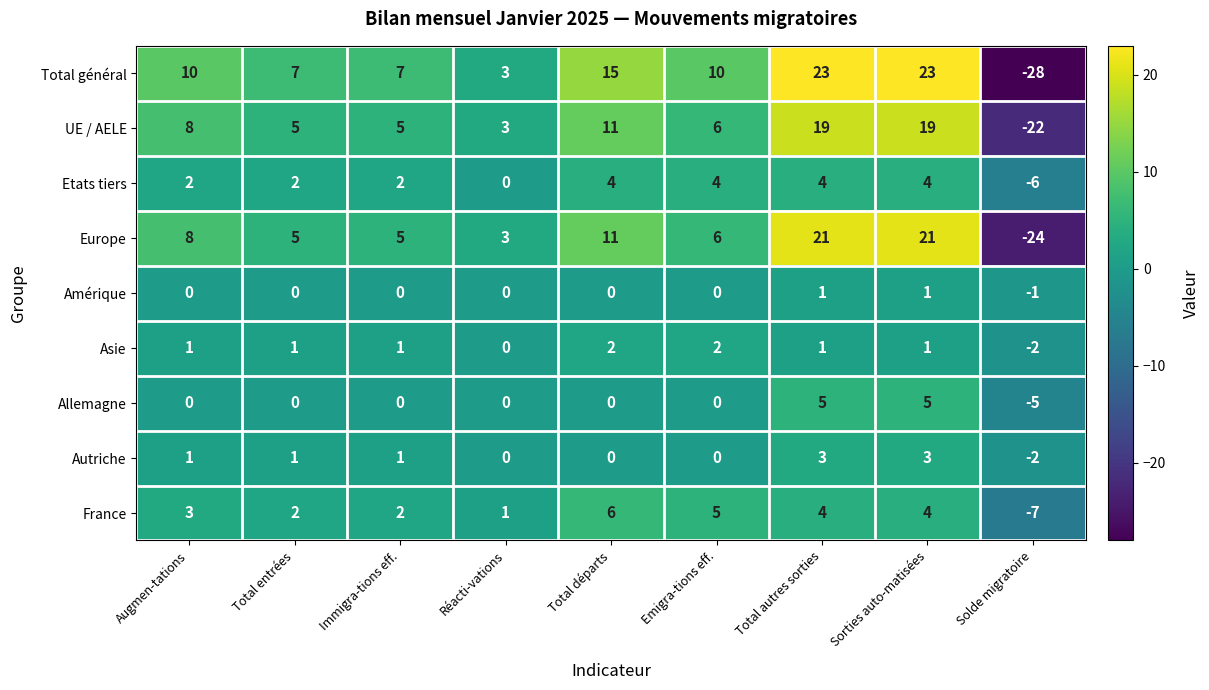

Between Total départs and Solde migratoire, which series saw the biggest shift?

Total général